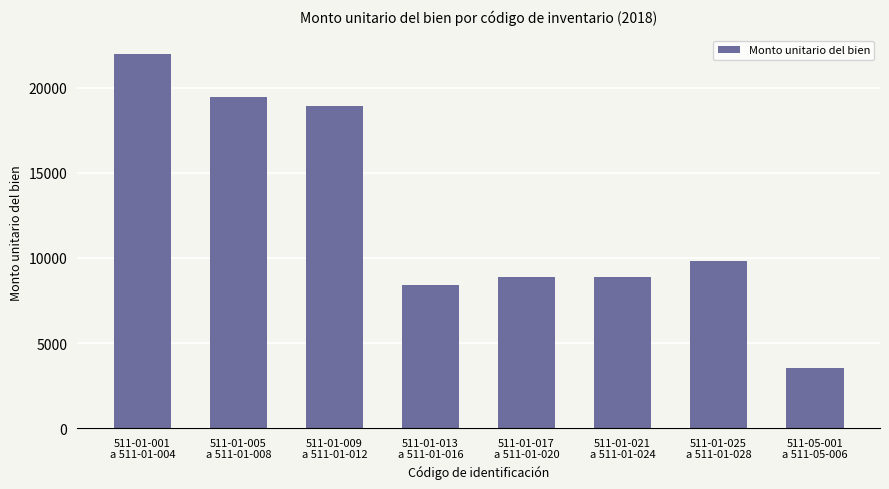

True or false: the data shows 9832.2 at 511-01-025
a 511-01-028.

True